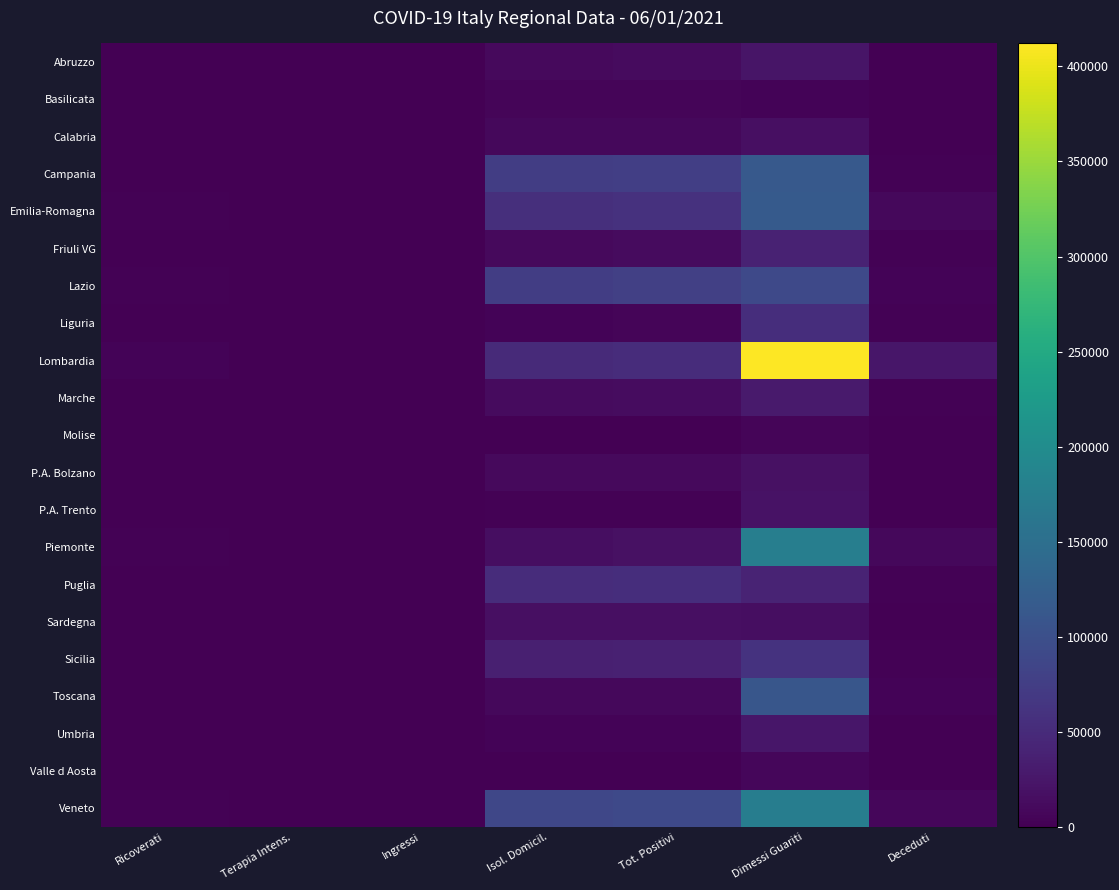

At how many categories does at least one series exceed 144520?

1